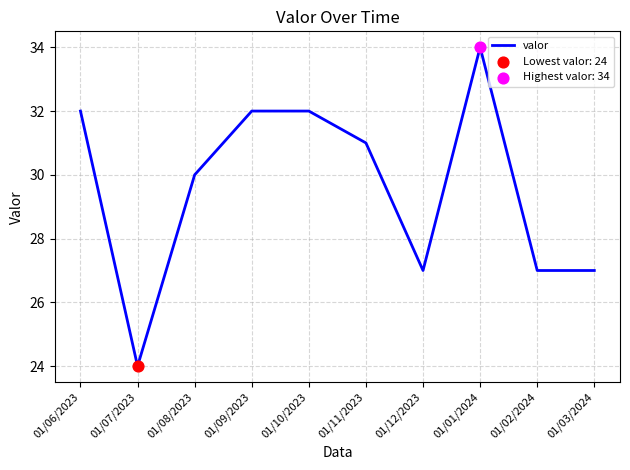

Between 01/03/2024 and 01/06/2023, which is larger?

01/06/2023